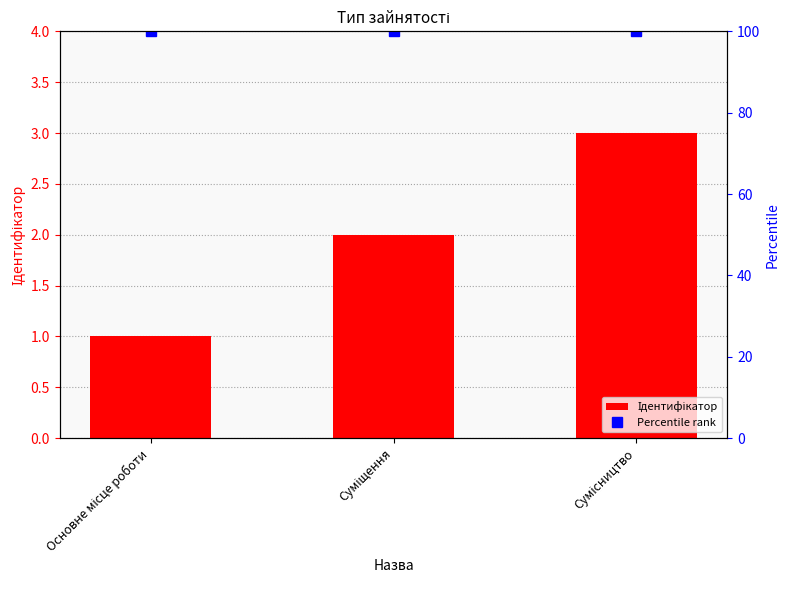

How many series are shown in this chart?

2